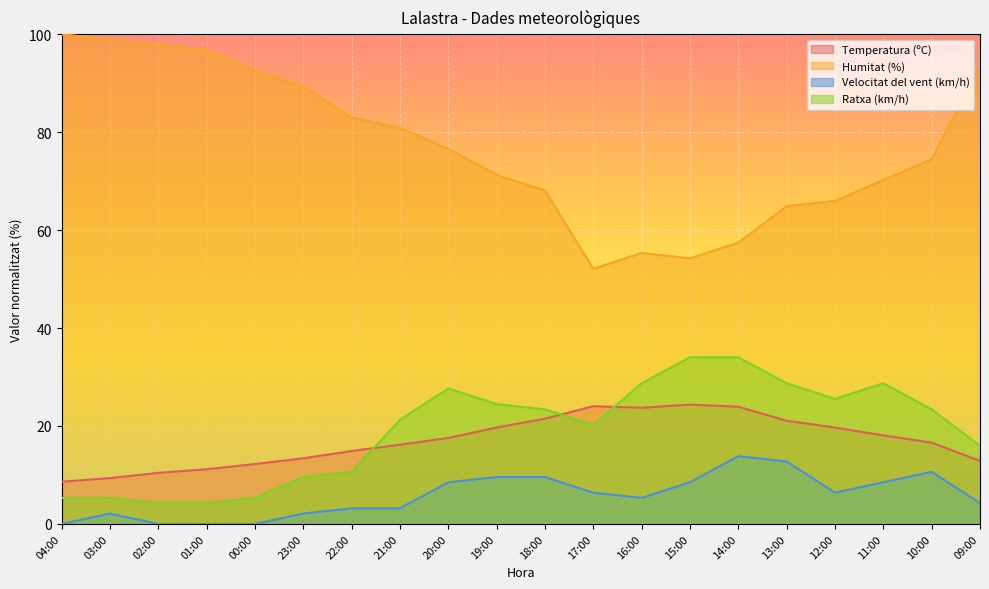

Reading left to right, extract all data points from this chart.

Temperatura (ºC): 04:00=8.6	03:00=9.4	02:00=10.4	01:00=11.2	00:00=12.2	23:00=13.4	22:00=14.9	21:00=16.2	20:00=17.6	19:00=19.7	18:00=21.5	17:00=24.0	16:00=23.7	15:00=24.4	14:00=23.9	13:00=21.1	12:00=19.7	11:00=18.1	10:00=16.6	09:00=12.9
Humitat (%): 04:00=100.0	03:00=98.9	02:00=97.9	01:00=96.8	00:00=92.6	23:00=89.4	22:00=83.0	21:00=80.9	20:00=76.6	19:00=71.3	18:00=68.1	17:00=52.1	16:00=55.3	15:00=54.3	14:00=57.4	13:00=64.9	12:00=66.0	11:00=70.2	10:00=74.5	09:00=93.6
Velocitat del vent (km/h): 04:00=0.0	03:00=2.1	02:00=0.0	01:00=0.0	00:00=0.0	23:00=2.1	22:00=3.2	21:00=3.2	20:00=8.5	19:00=9.6	18:00=9.6	17:00=6.4	16:00=5.3	15:00=8.5	14:00=13.8	13:00=12.8	12:00=6.4	11:00=8.5	10:00=10.6	09:00=4.3
Ratxa (km/h): 04:00=5.3	03:00=5.3	02:00=4.3	01:00=4.3	00:00=5.3	23:00=9.6	22:00=10.6	21:00=21.3	20:00=27.7	19:00=24.5	18:00=23.4	17:00=20.2	16:00=28.7	15:00=34.0	14:00=34.0	13:00=28.7	12:00=25.5	11:00=28.7	10:00=23.4	09:00=16.0